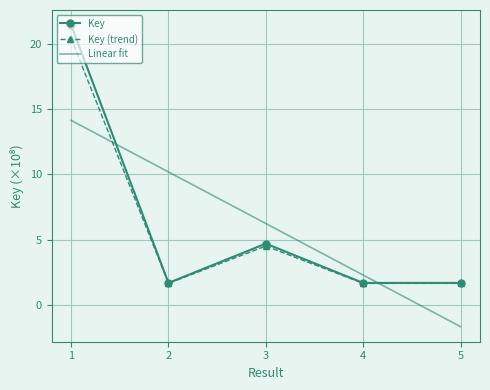

What is the maximum value shown in the chart?

21.4